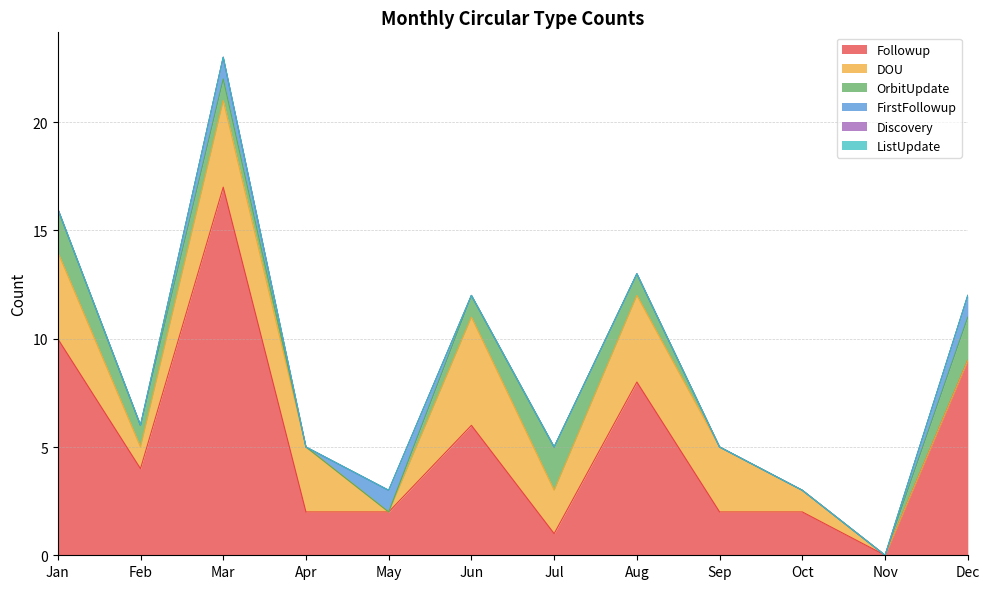

What is the difference between the highest and lowest values at Feb?

4